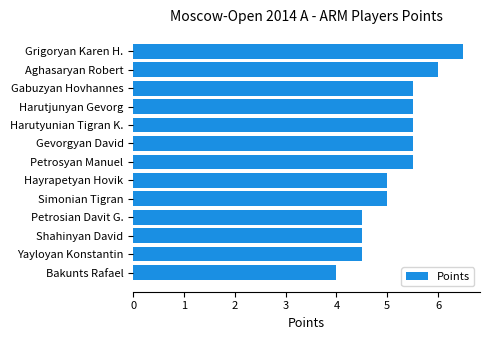

True or false: the data shows 5.5 at Harutyunian Tigran K..

True